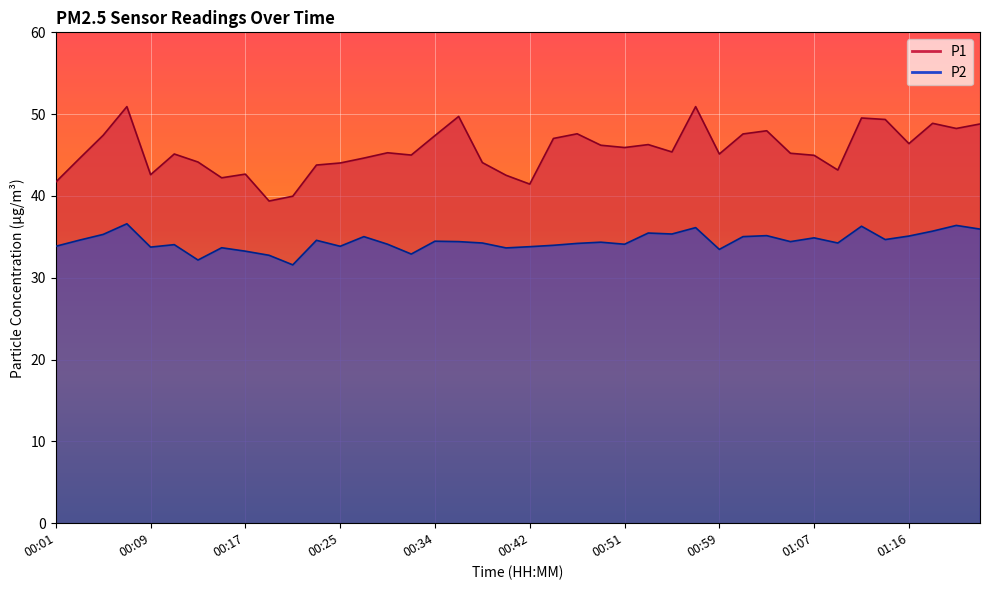

What is the label of the 38th point from the left?

01:18